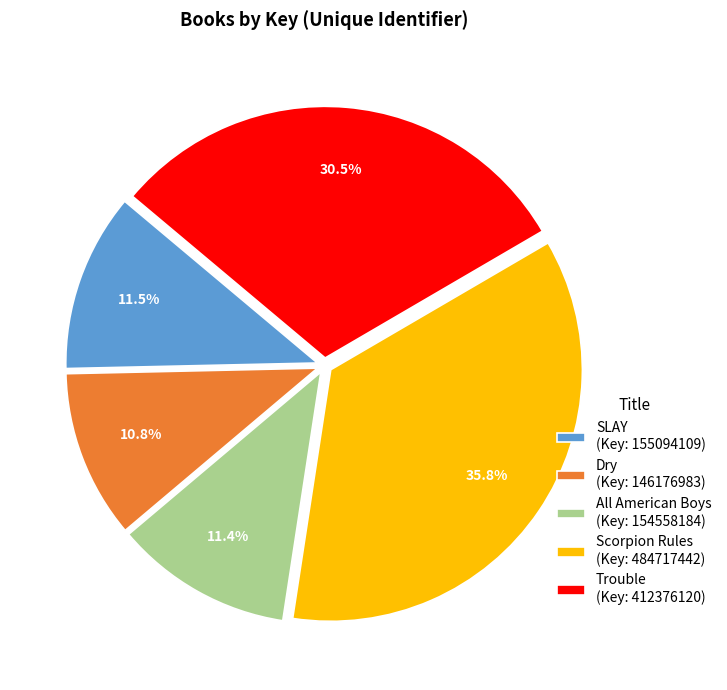

To the nearest percent, what percentage of the pie is Scorpion Rules?

36%